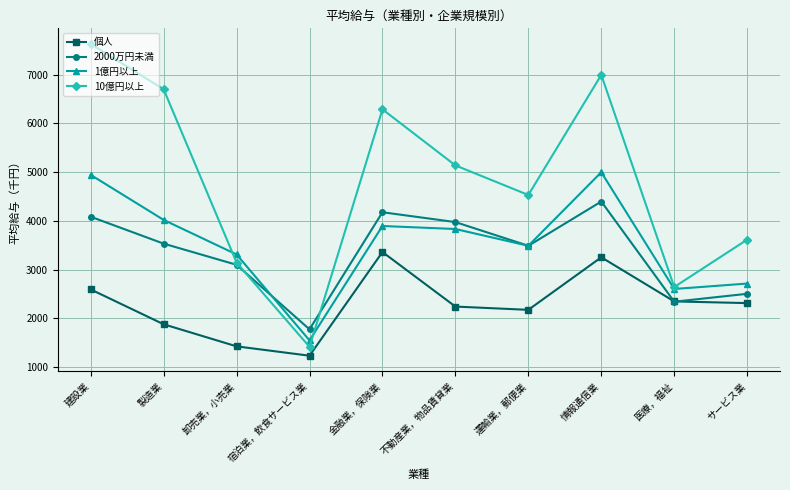

What is the total value across all series at 情報通信業?

19639